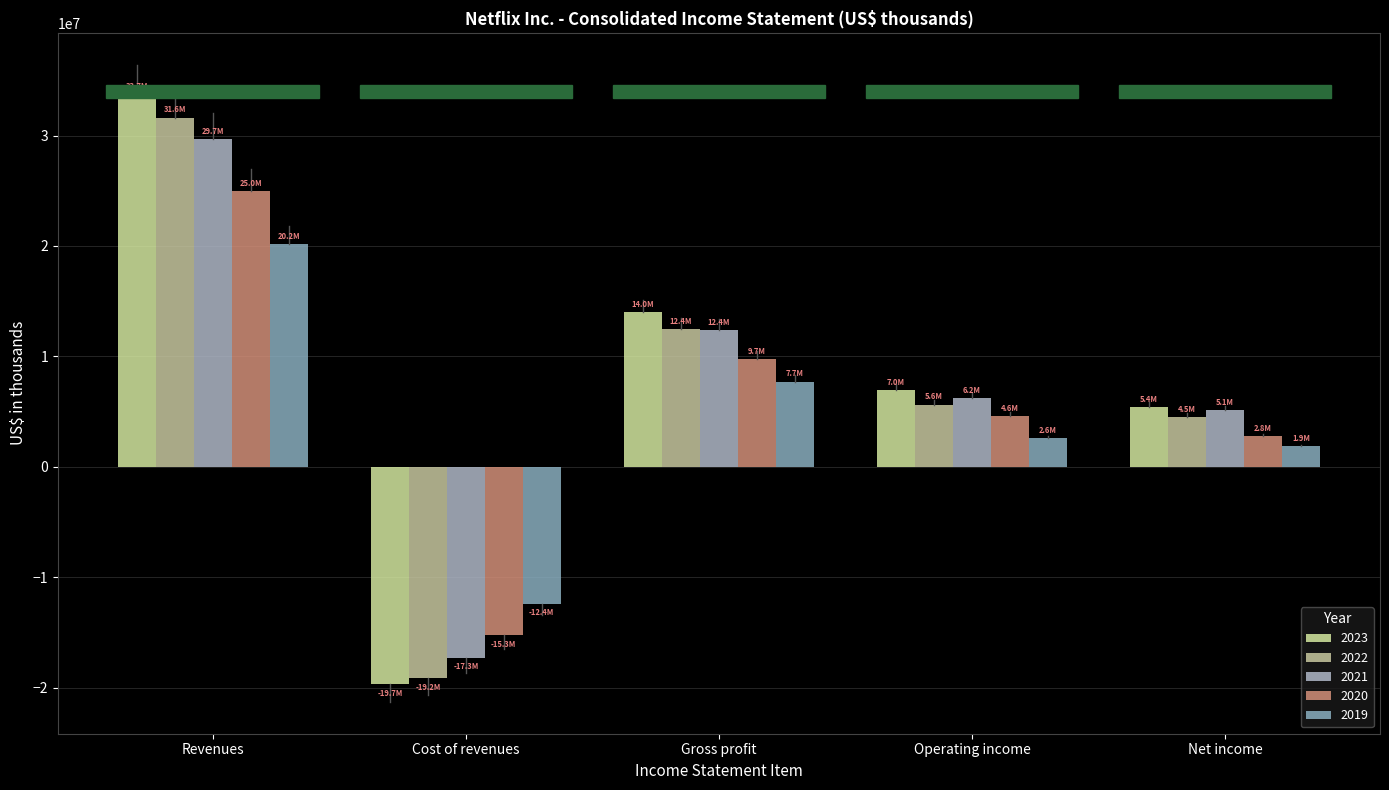

Which has a higher value, Gross profit or Operating income?

Gross profit